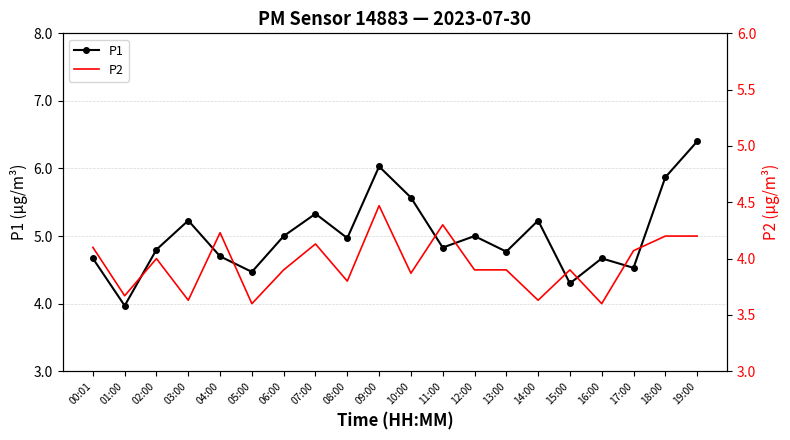

What is the difference between the highest and lowest values at 19:00?

2.2